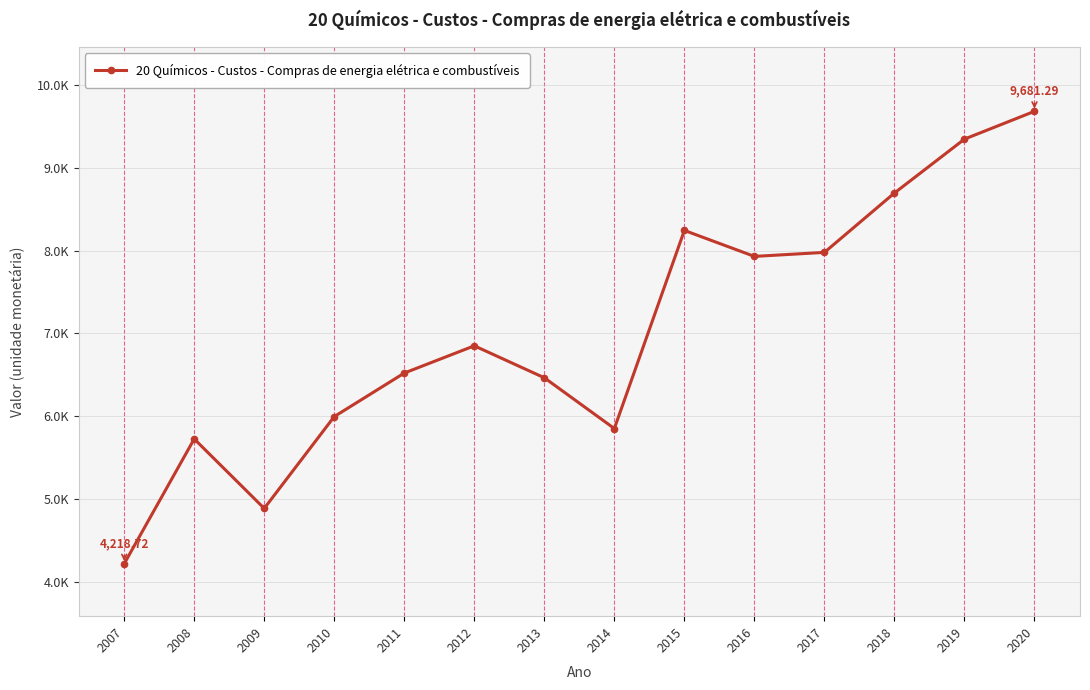

True or false: there are more than 2 points higher than both neighbors.

True